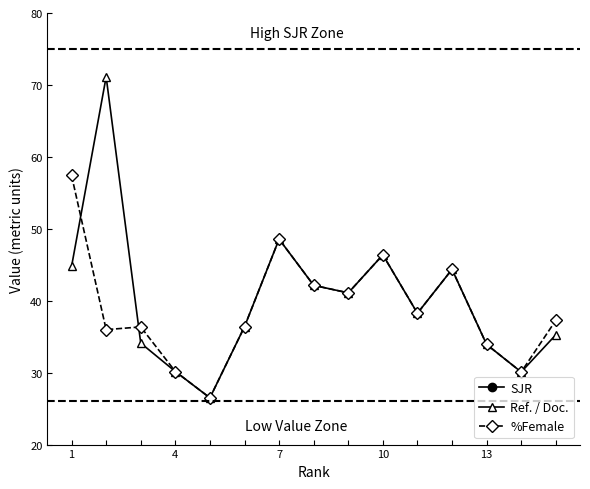

What is the difference between the second highest and minimum values in the Ref. / Doc. series?

22.1